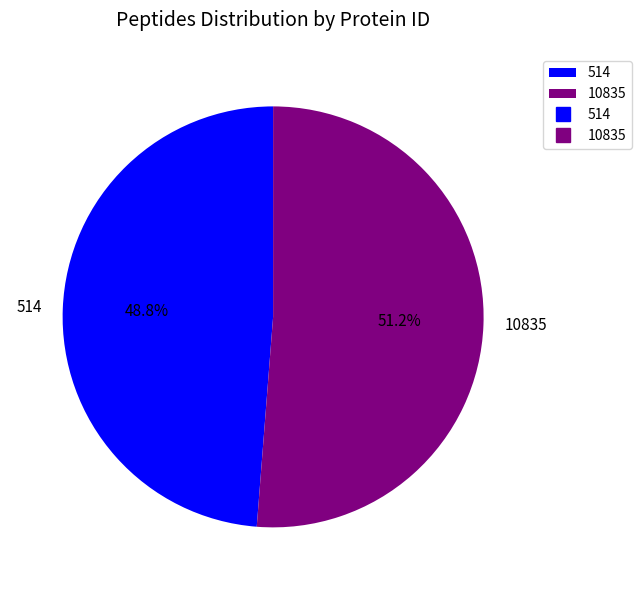

Which category accounts for the majority?

10835